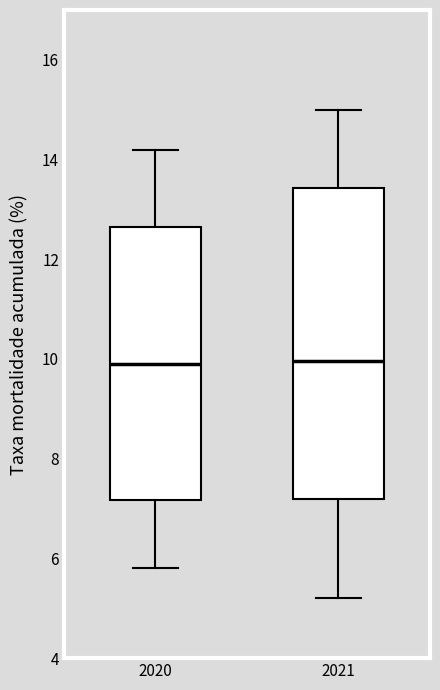

Reading left to right, read every box against the y-axis: the position of its median line, the range the box covers, and the ends of its whiskers. The values are not printed on the chart, so give them approximately, as read against the axis.

2020: median 10.0, box 7.2 to 12.6, whiskers 5.8 to 14.2
2021: median 10.0, box 7.2 to 13.4, whiskers 5.2 to 15.0